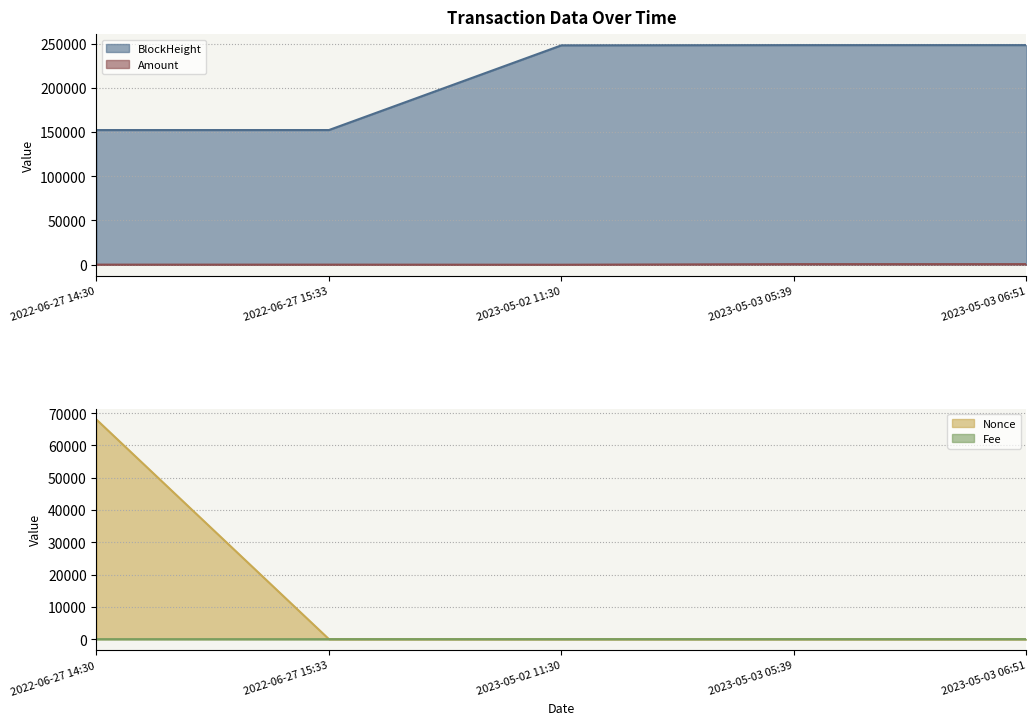

True or false: Fee and BlockHeight intersect in this chart.

False